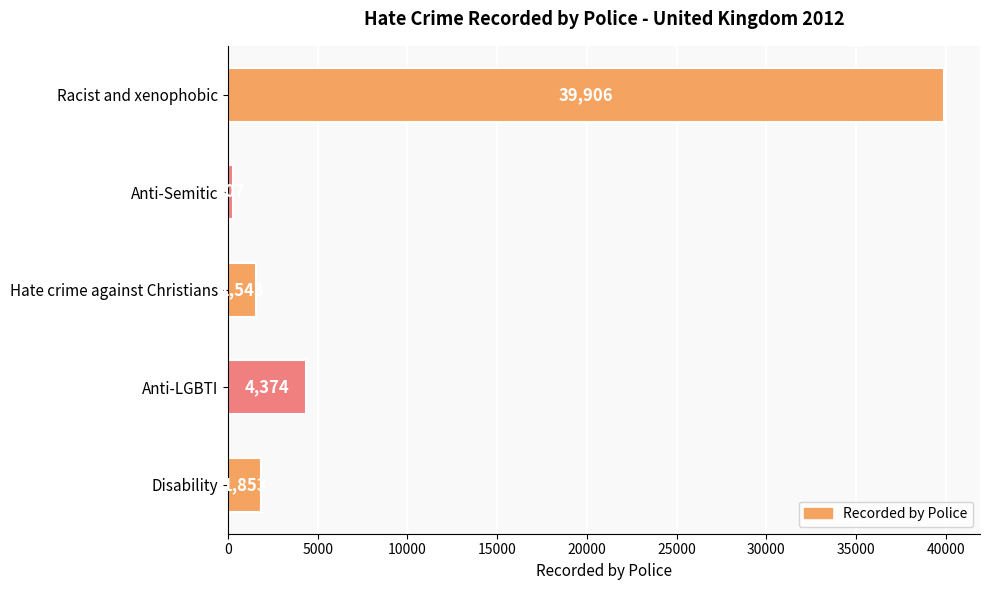

What is the label of the 4th bar from the top?

Anti-LGBTI